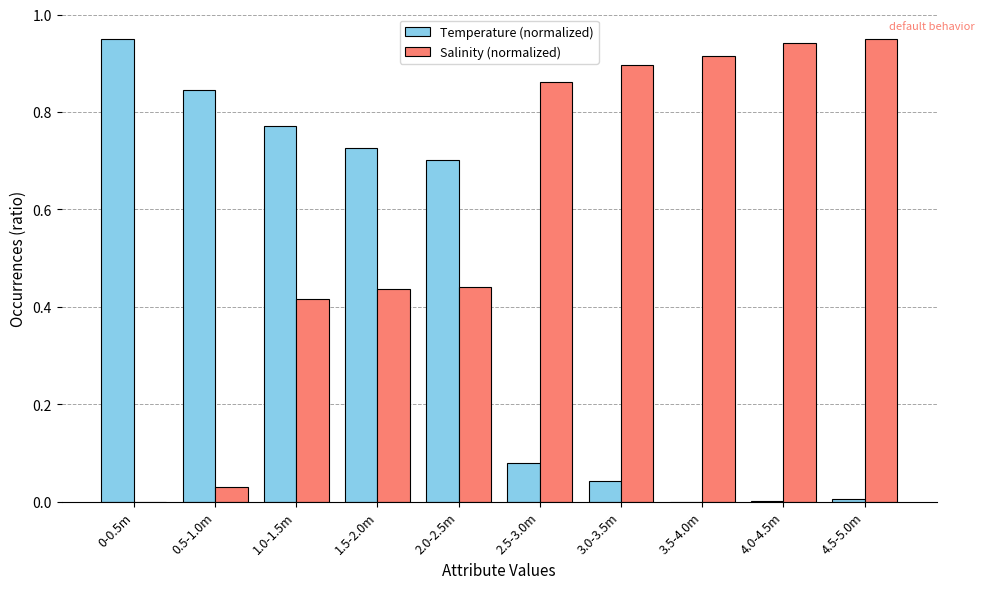

Between 0.5-1.0m and 2.0-2.5m, which series saw the biggest shift?

Salinity (normalized)